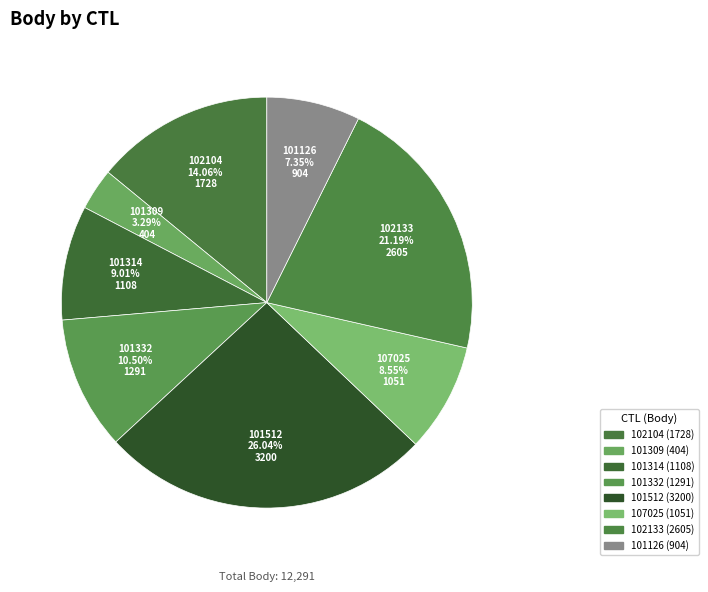

To the nearest percent, what is the average slice percentage?

12%